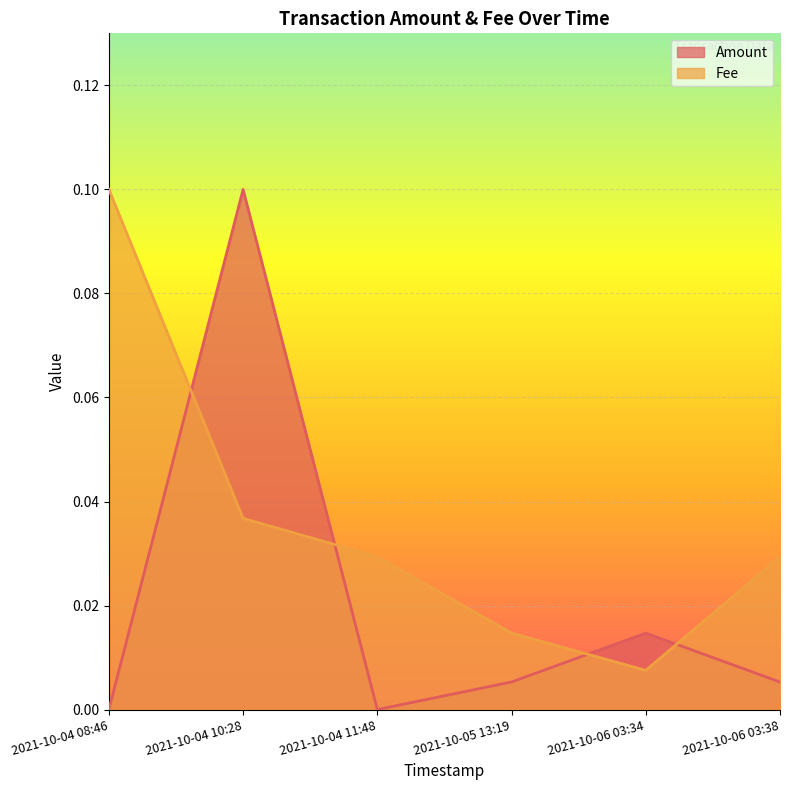

List the labels in order of Fee value, largest first.

2021-10-04 08:46, 2021-10-04 10:28, 2021-10-04 11:48, 2021-10-06 03:38, 2021-10-05 13:19, 2021-10-06 03:34